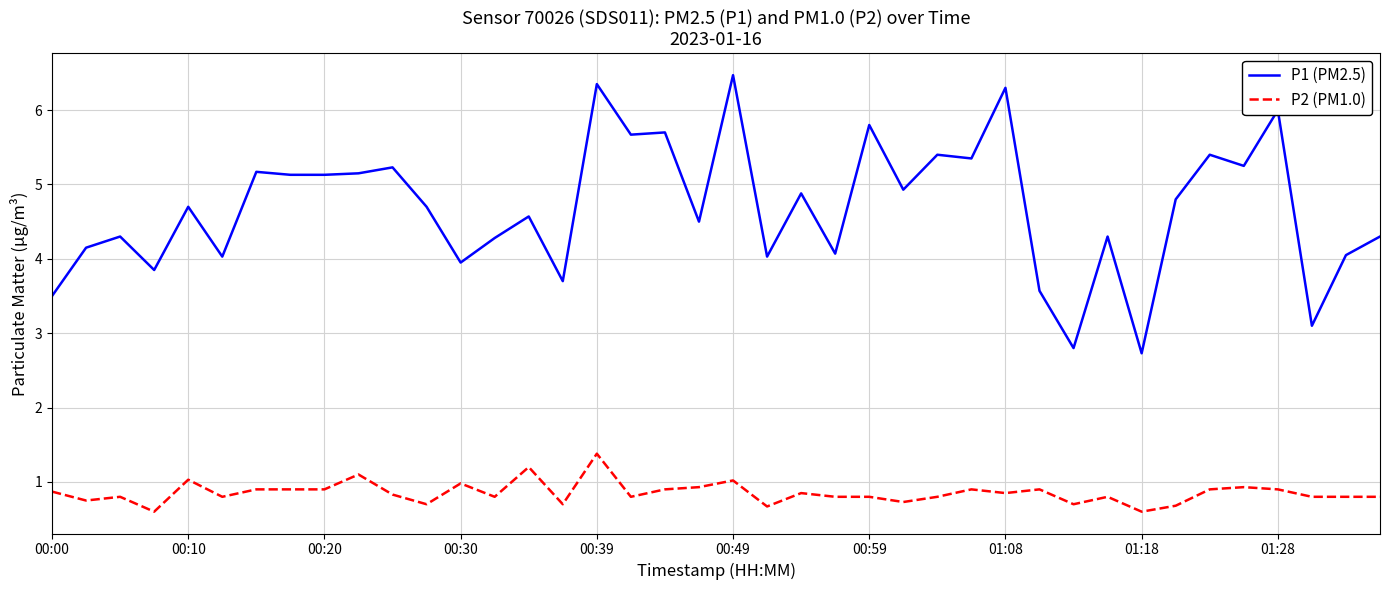

Which series has the largest total across all categories?

P1 (PM2.5)